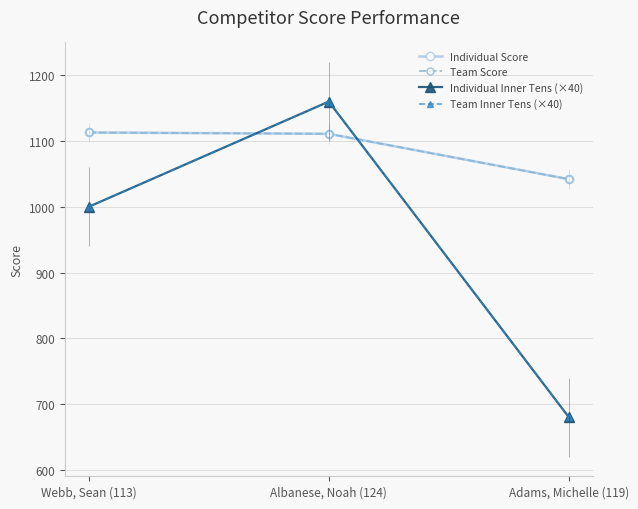

The value of Individual Score at Adams, Michelle (119) is 1820. True or false?

False